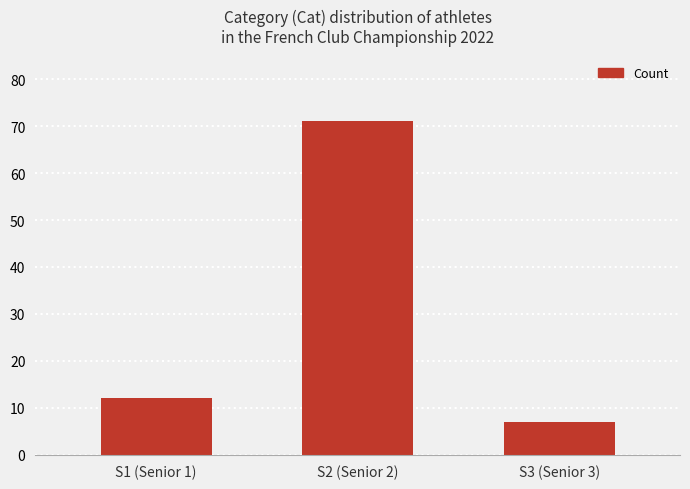

What is the change in value from S1 (Senior 1) to S2 (Senior 2)?

+59